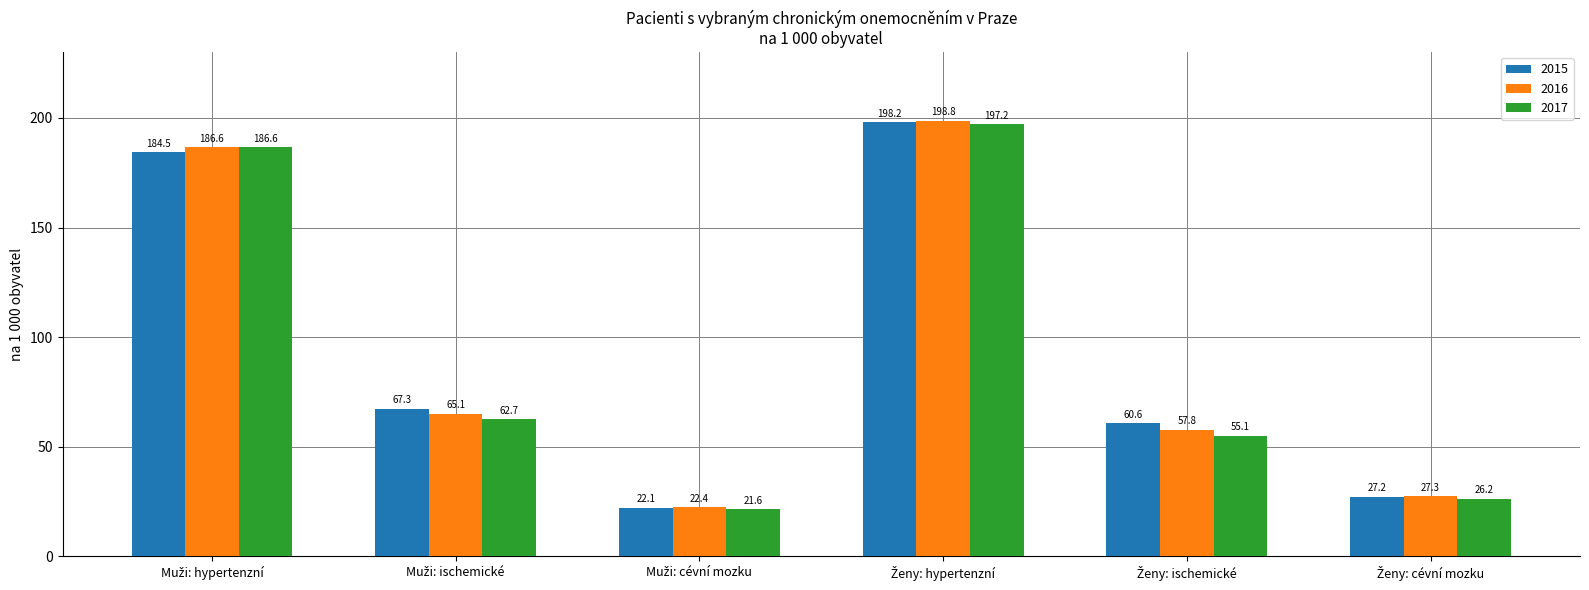

What is the average value of the 2017 series?

91.6